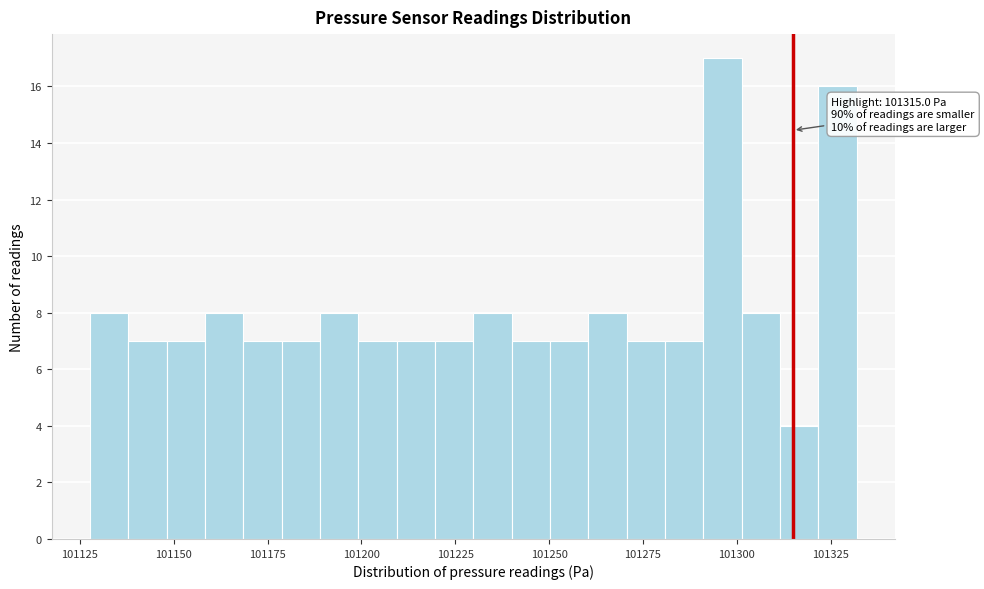

Around what value on the x-axis is the tallest bar? Give the approximate position of its centre, as read against the axis.

101295